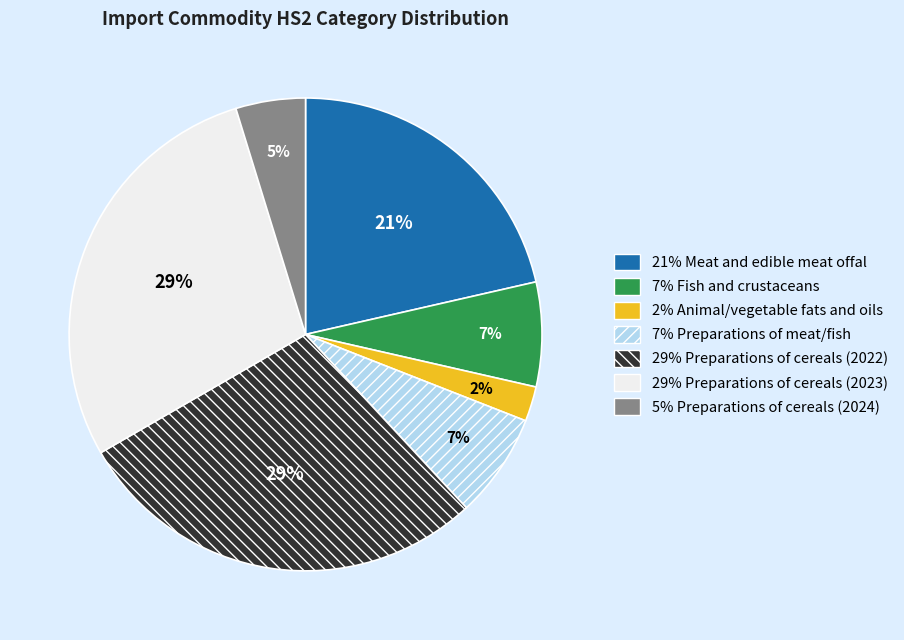

How many segments does this pie chart have?

7